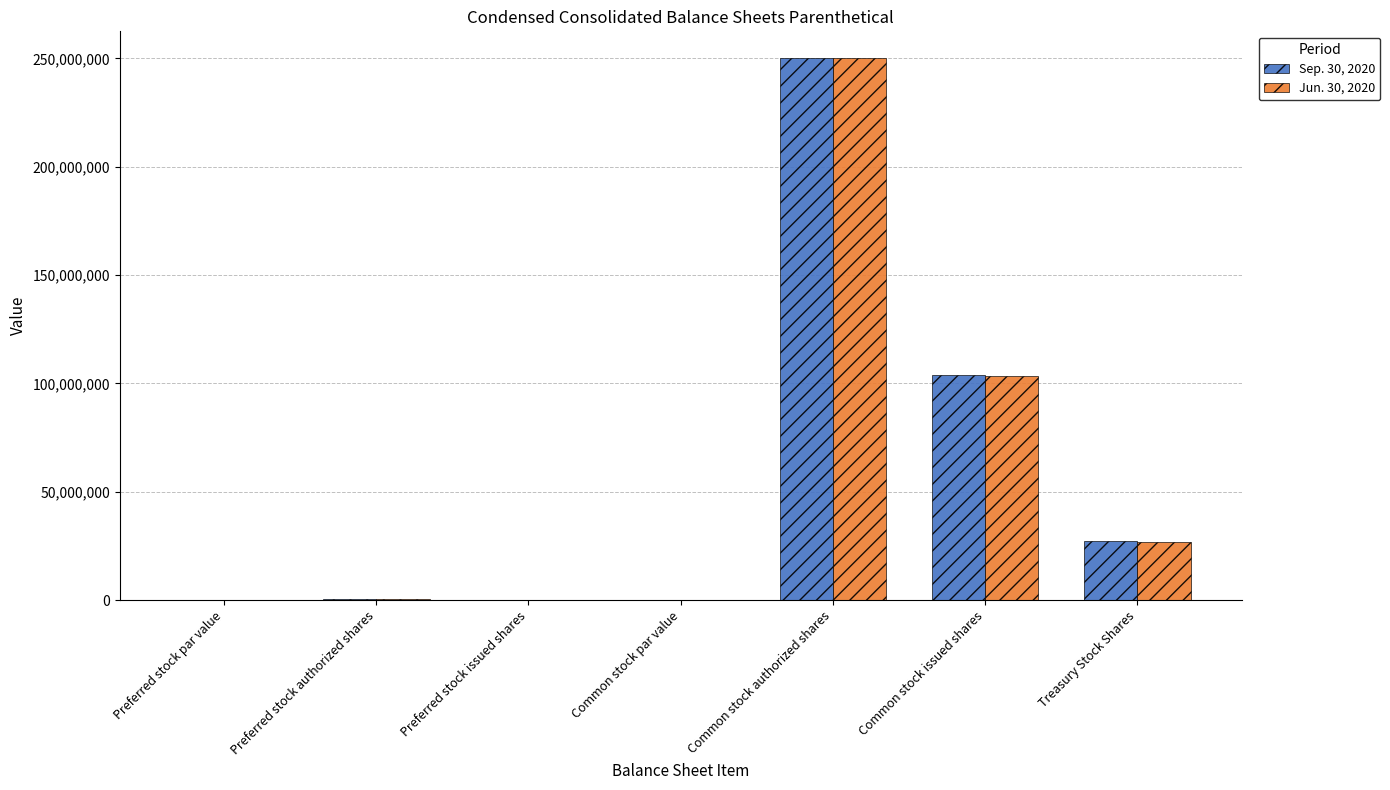

Are the bars grouped side by side (vs. stacked)?

Yes